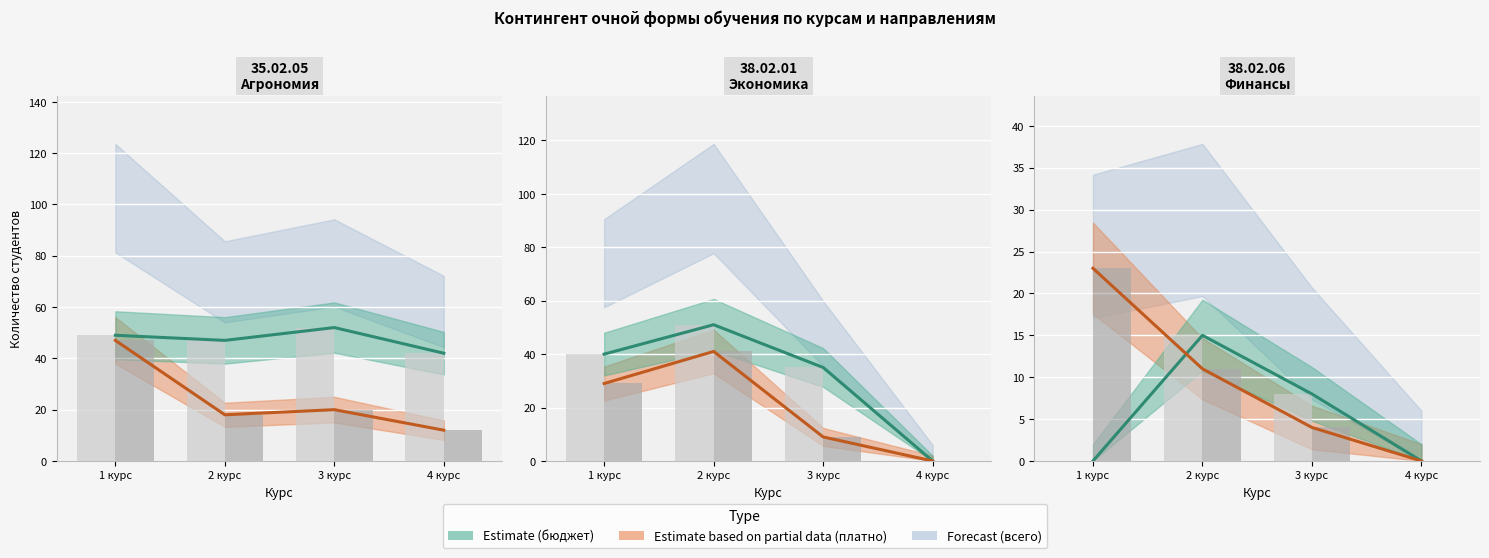

What is the sum of the Бюджет values at 1 курс and 3 курс?

8